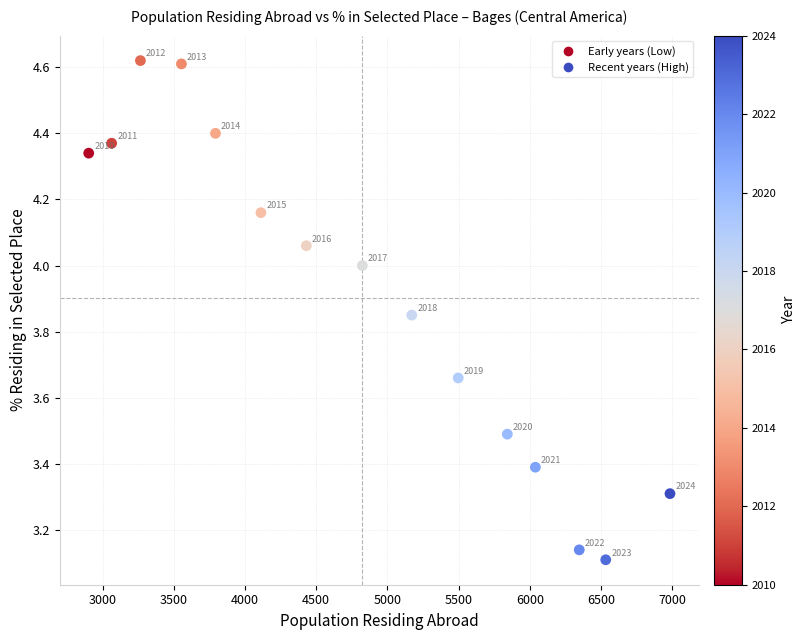

What is the range of X values (max minus min)?

4081.0